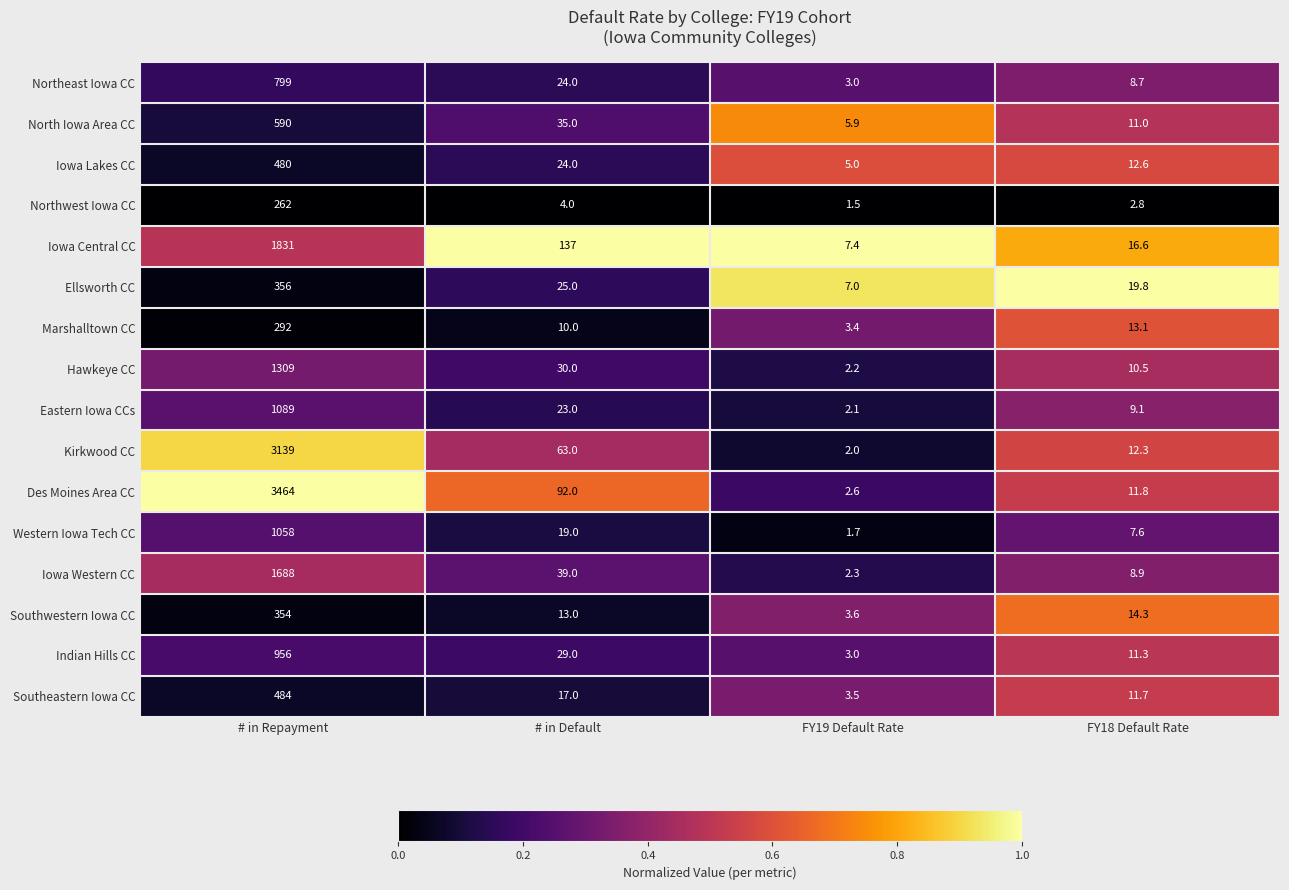

At which category is the sum across all series the highest?

# in Repayment